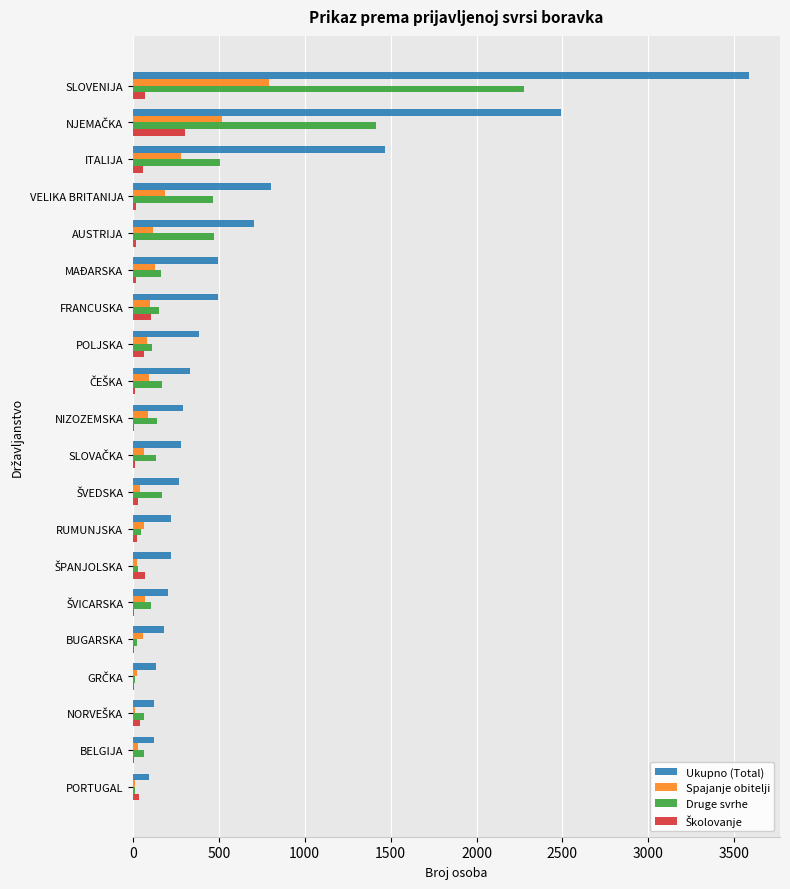

What is the sum of all Druge svrhe values?

6545